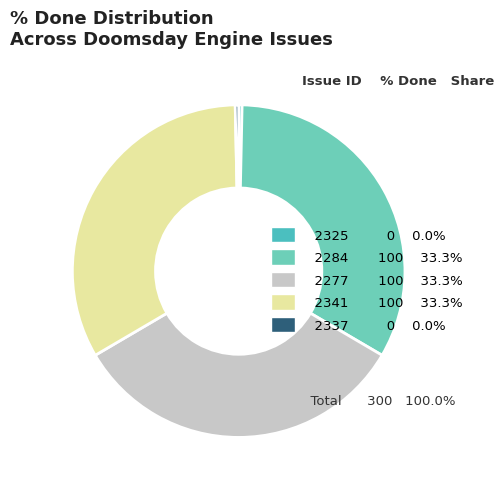

Count the number of slices in the pie.

5